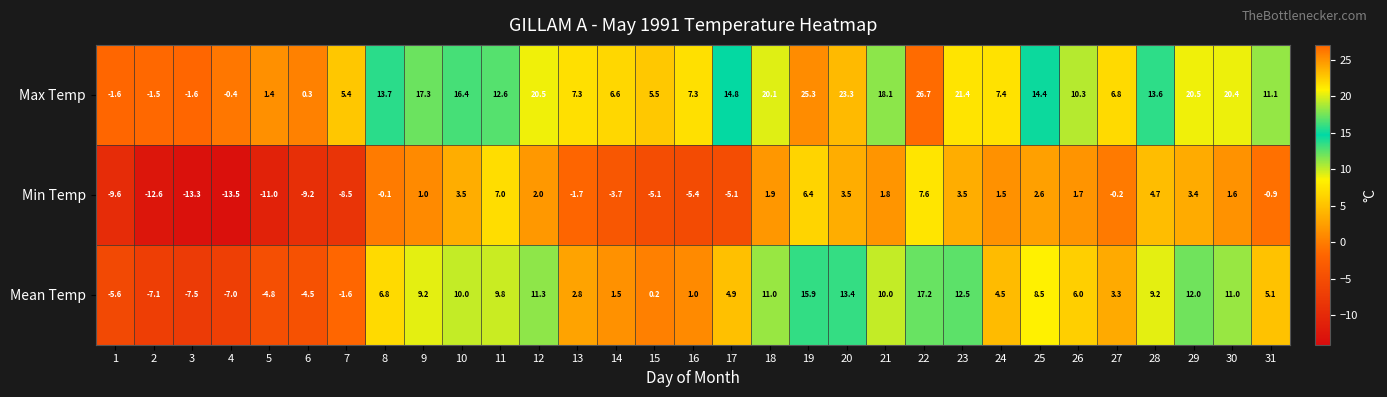

What is the average value of the Max Temp series?

11.7